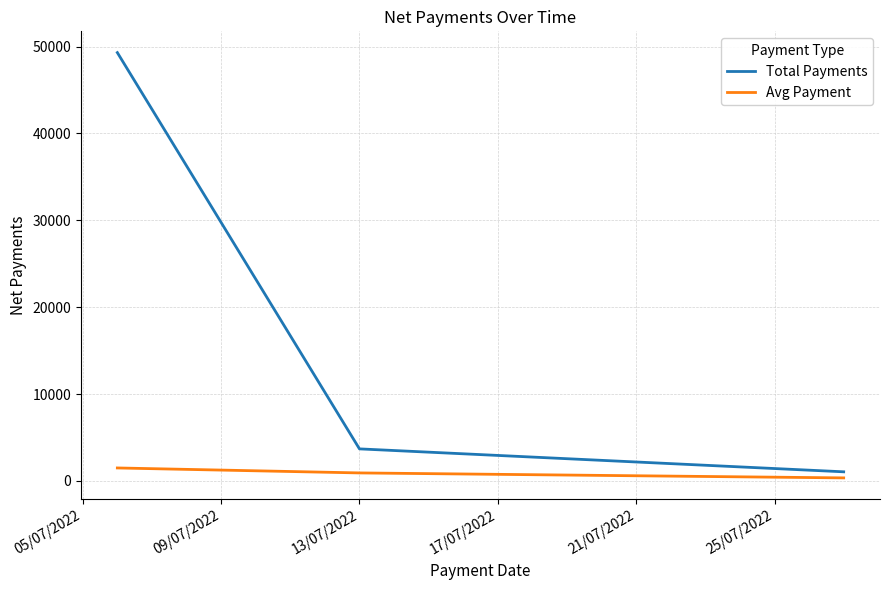

What is the difference between the maximum and second lowest values in the Total Payments series?

45616.3